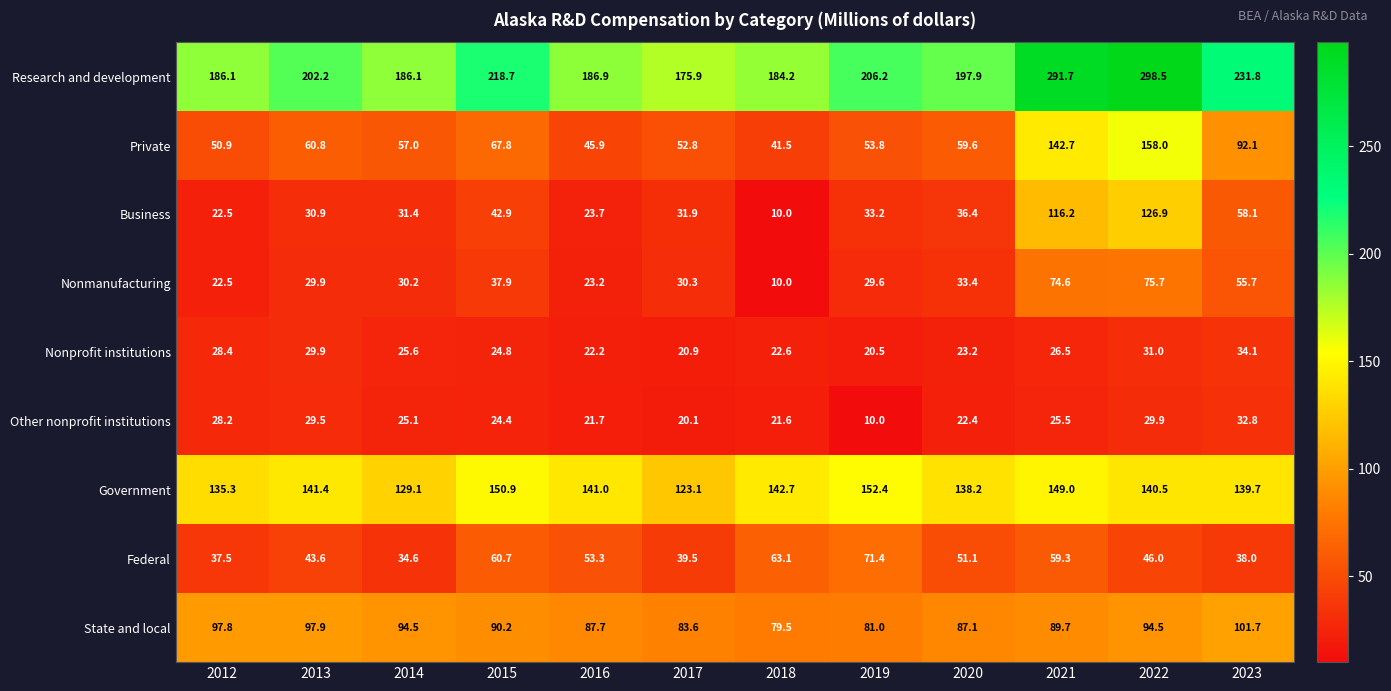

What is the sum of all Nonmanufacturing values?

453.0